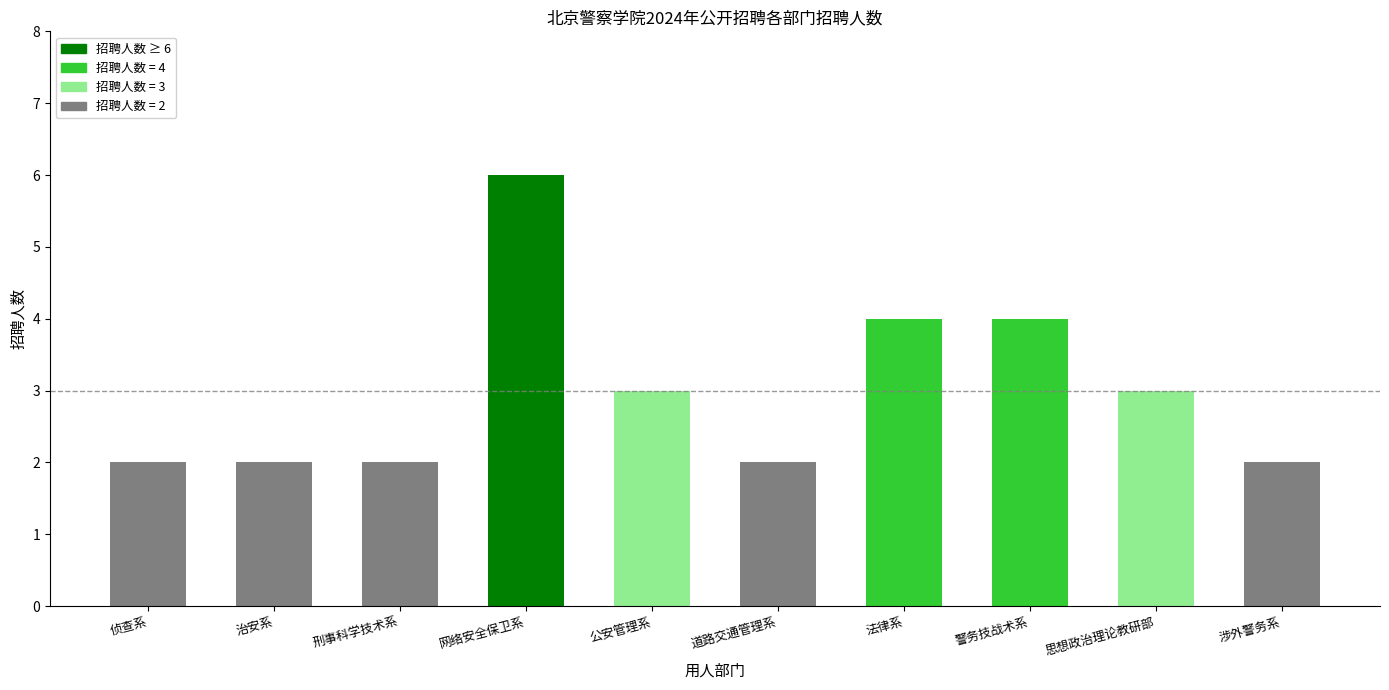

What is the ratio of the value at 涉外警务系 to the value at 警务技战术系?

0.5